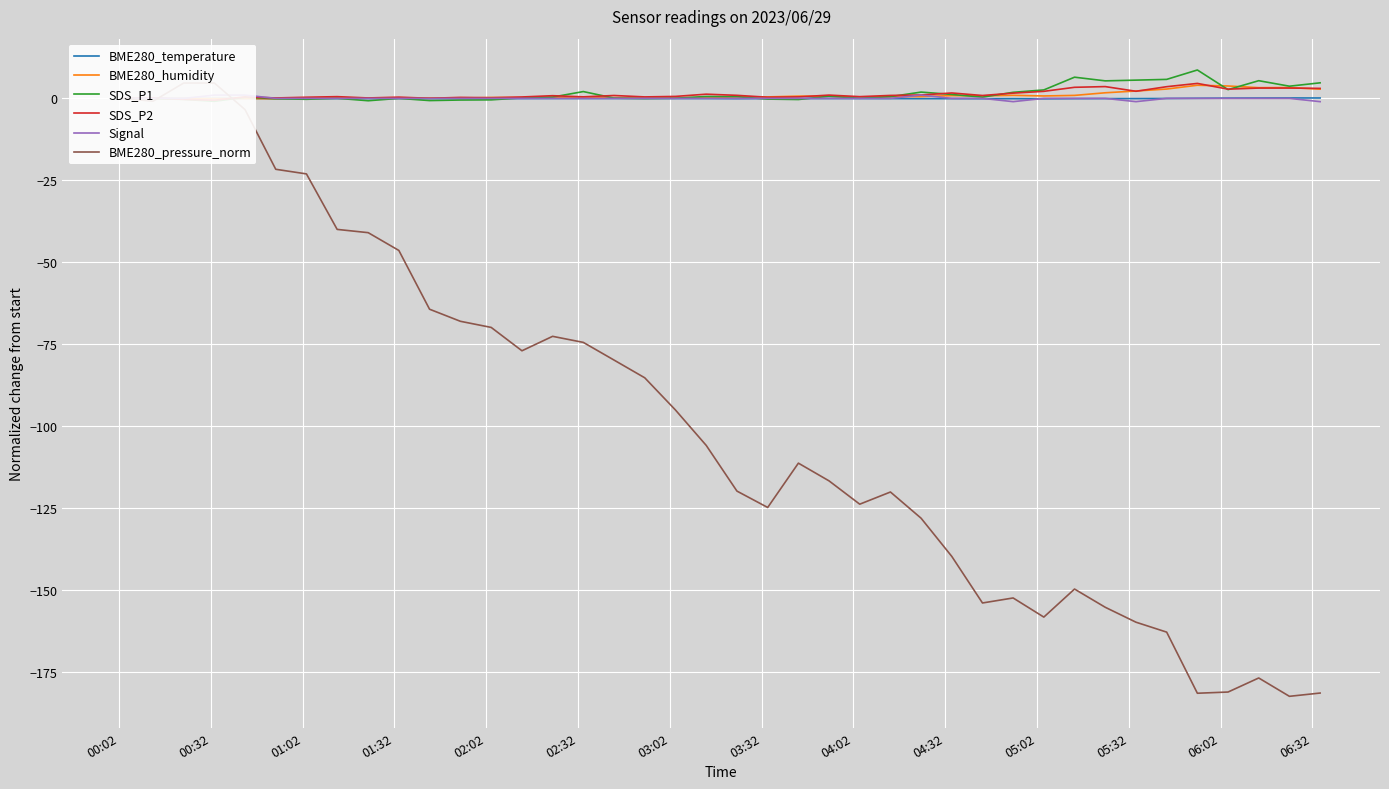

The BME280_temperature series shows -0.0 at 01:32. True or false?

False